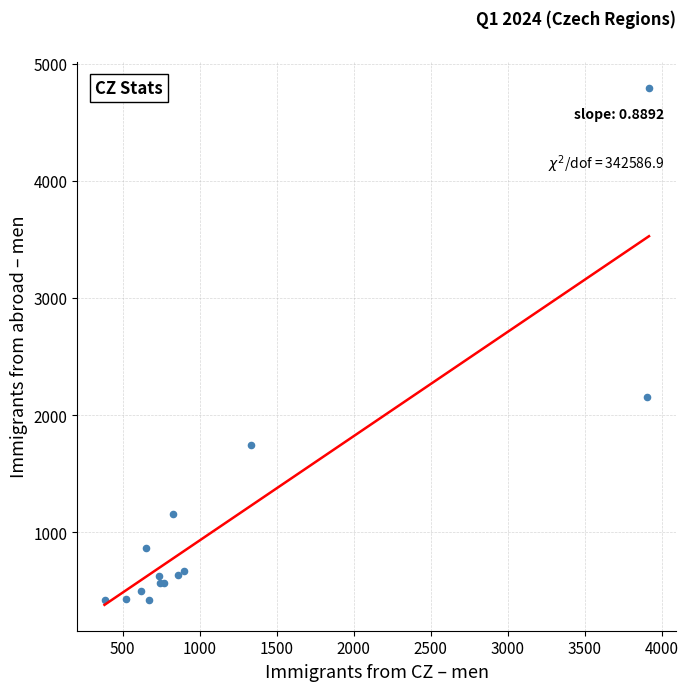

What Y value in the scatter plot is closest to 2607?

2154